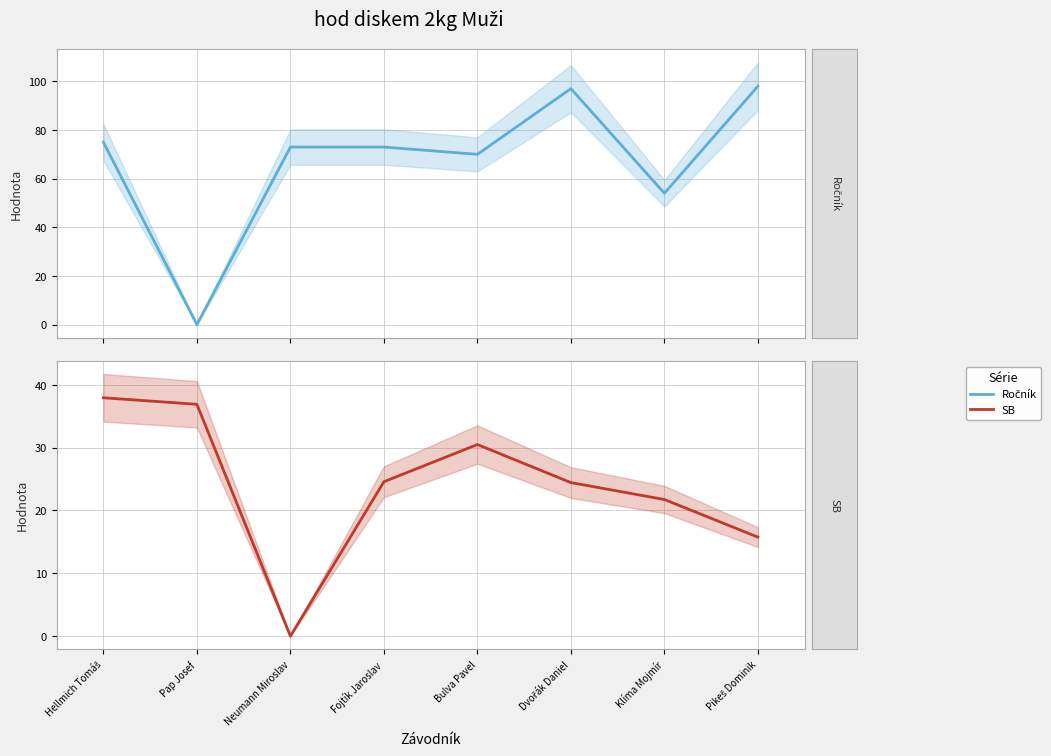

Rank the series by their average value, from lowest to highest.

SB, Ročník